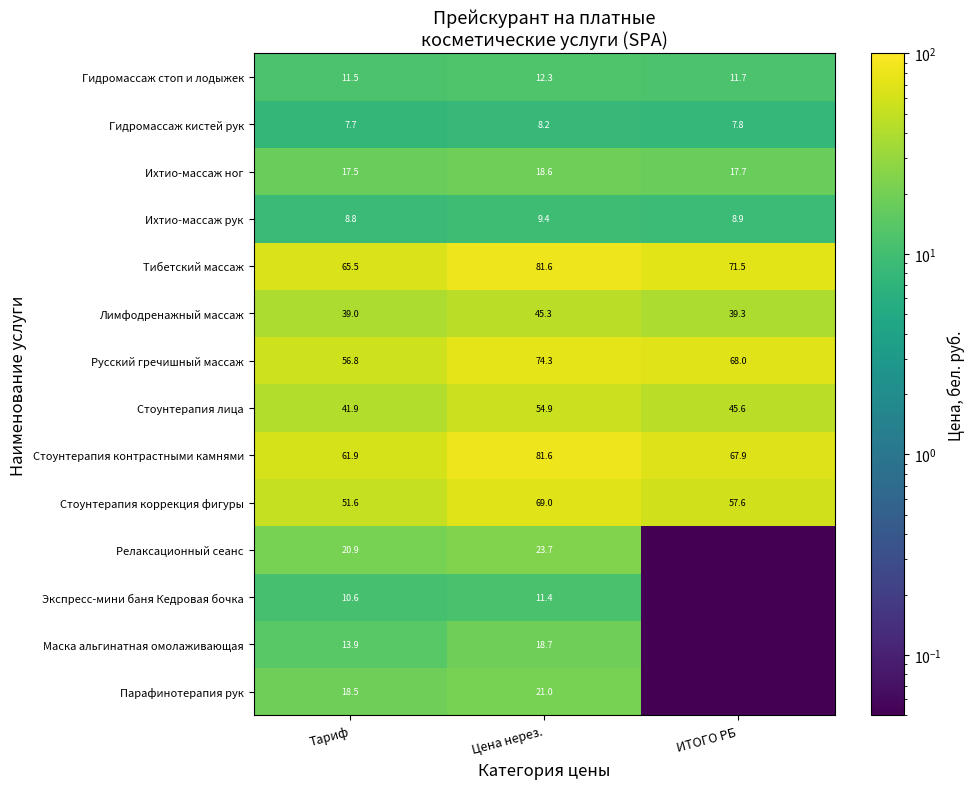

Which series changed the most between Тариф and Цена нерез.?

Стоунтерапия контрастными камнями